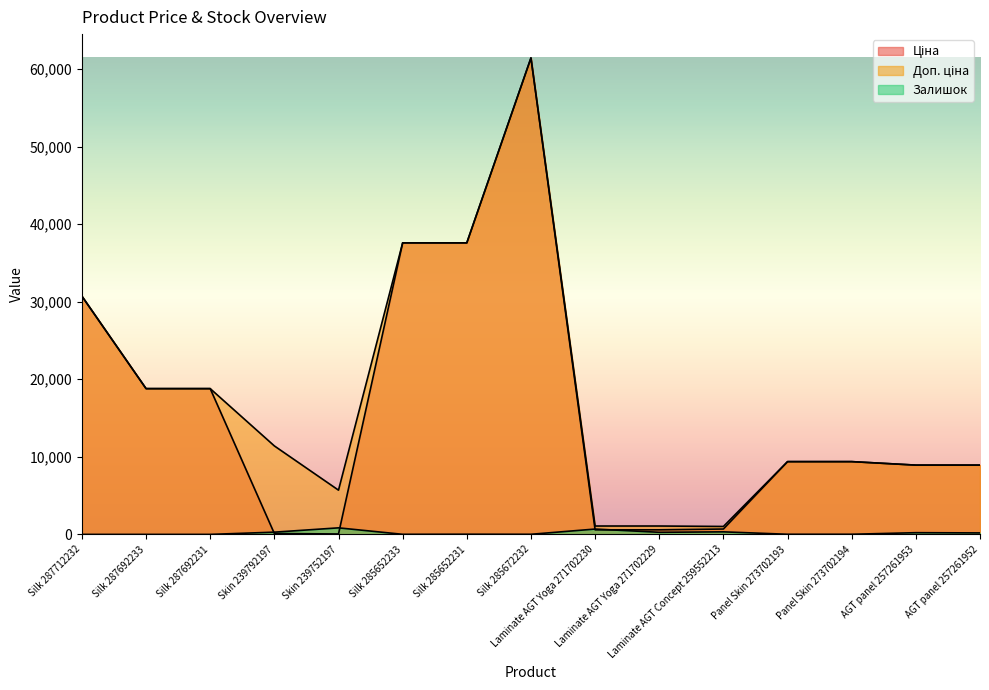

Where is the first local minimum for Залишок?

Silk 285652233